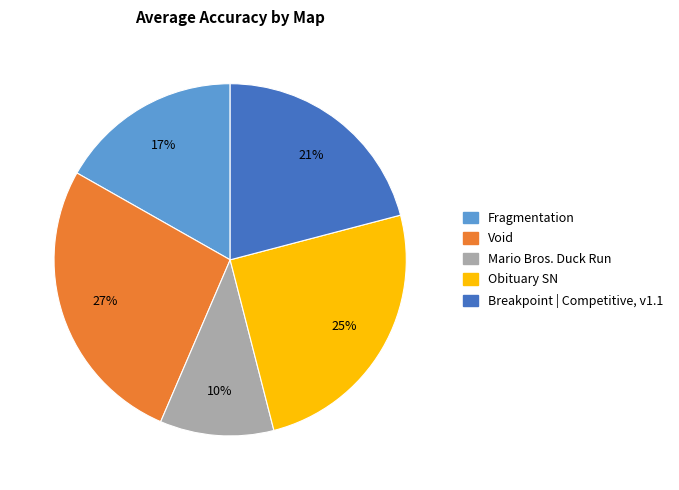

Rank the categories by value from highest to lowest.

Void, Obituary SN, Breakpoint | Competitive, v1.1, Fragmentation, Mario Bros. Duck Run